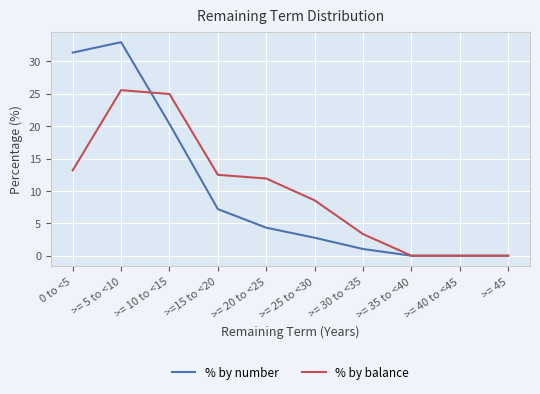

Reading left to right, what are all the values shown in this chart?

% by number: 31.4	33.0	20.3	7.2	4.3	2.8	1.0	0.0	0.0	0.0
% by balance: 13.2	25.6	25.0	12.5	11.9	8.5	3.3	0.0	0.0	0.0